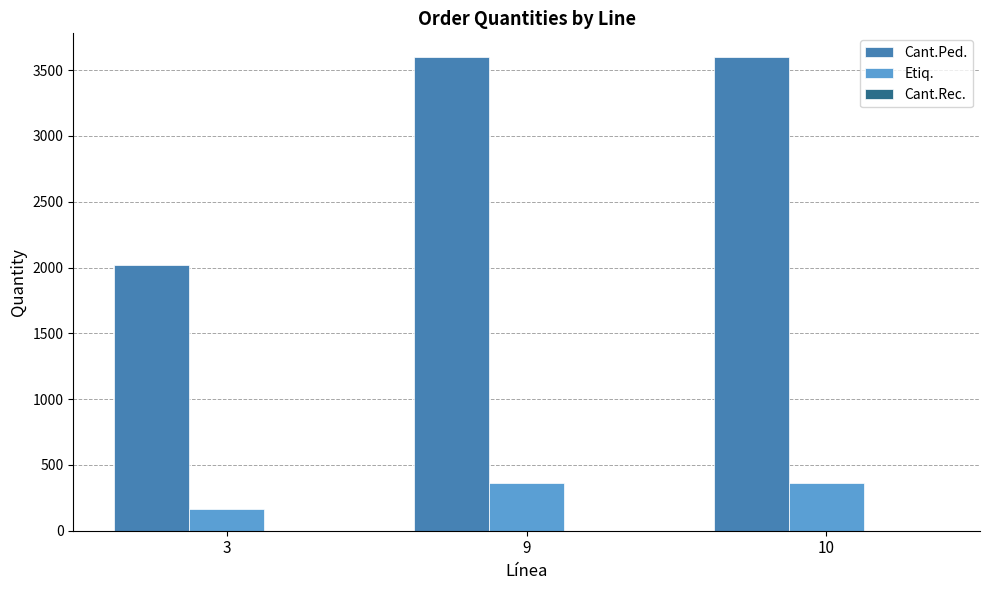

What is the difference between the maximum and minimum values in the Cant.Ped. series?

1584